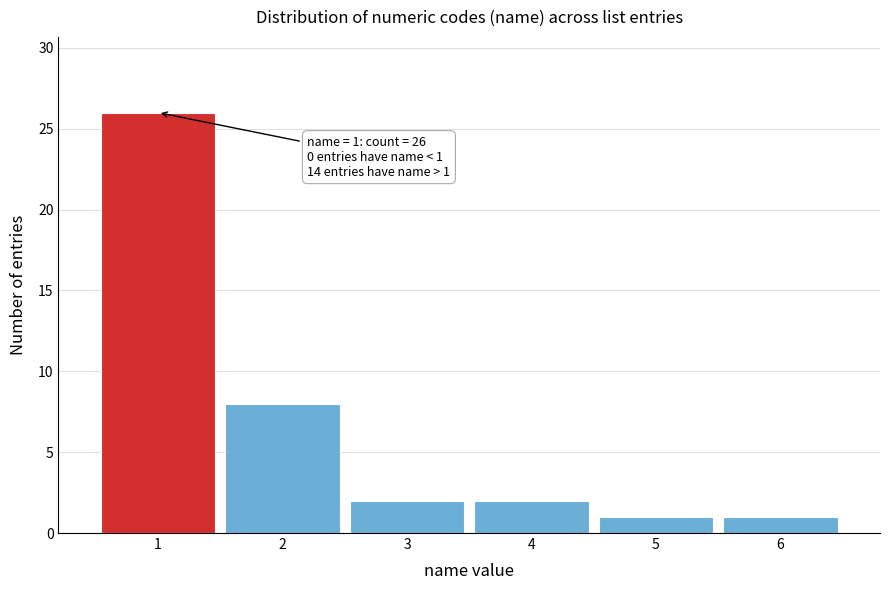

Over which range of the x-axis is the bar tallest?

0.5 to 1.5